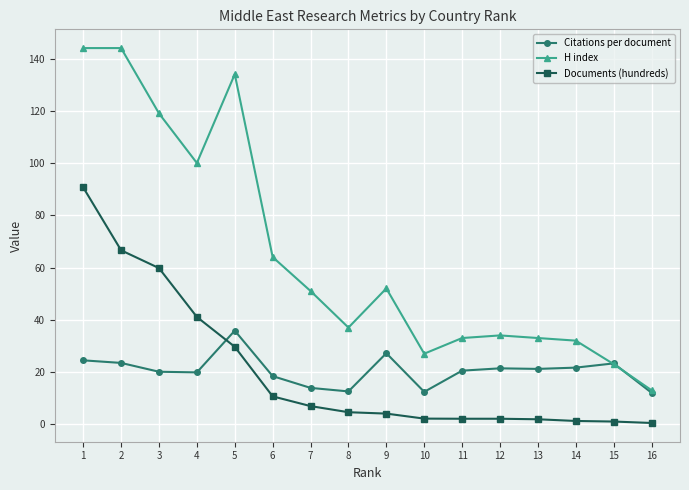

Which series has the largest total across all categories?

H index